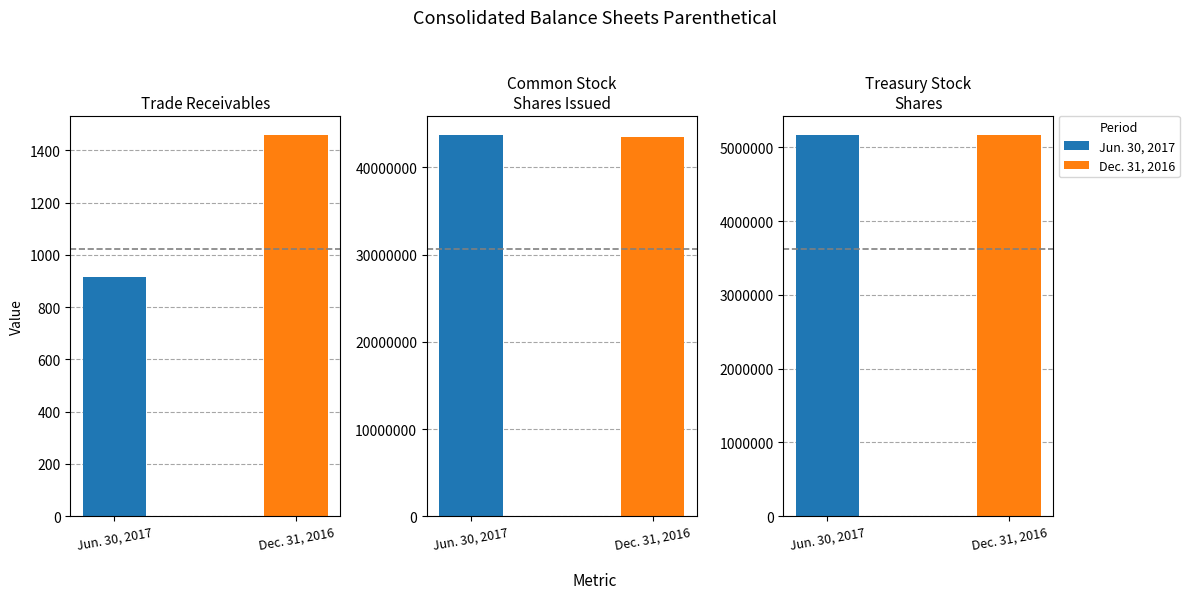

What is the spread (max minus min) of values at Trade receivables,
allowances?

544